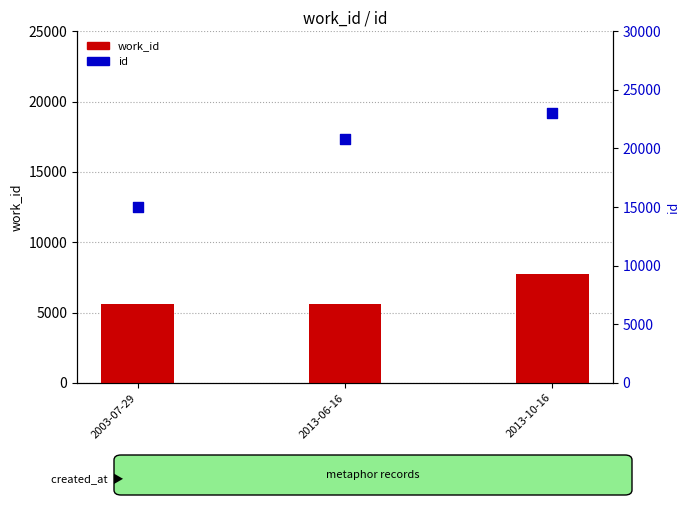

What are all the series names shown in the legend?

work_id, id